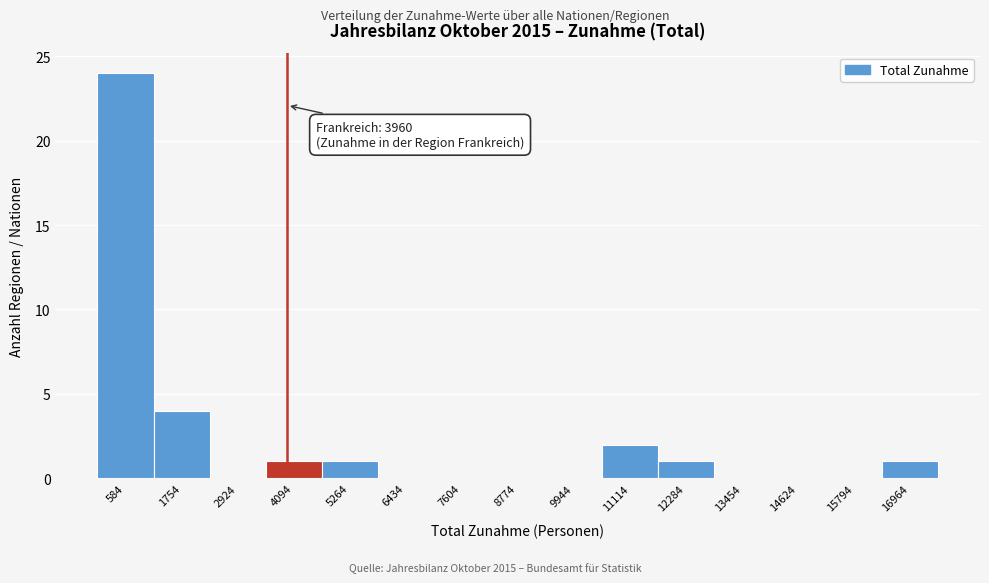

Over which range of the x-axis is the bar tallest?

0 to 1200